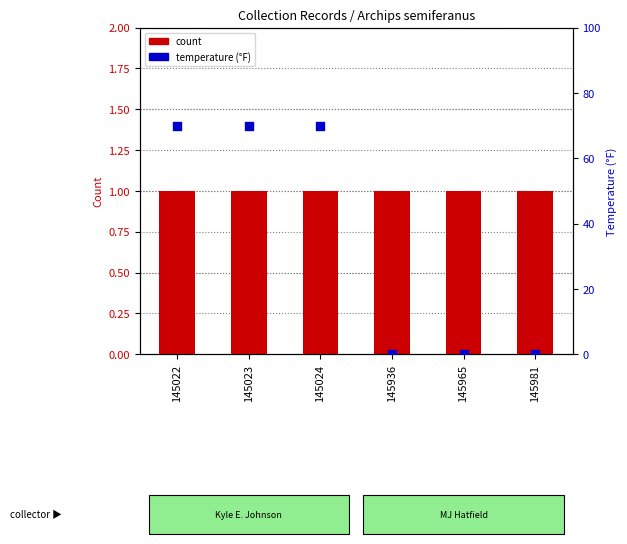

What are all the series names shown in the legend?

count, temperature